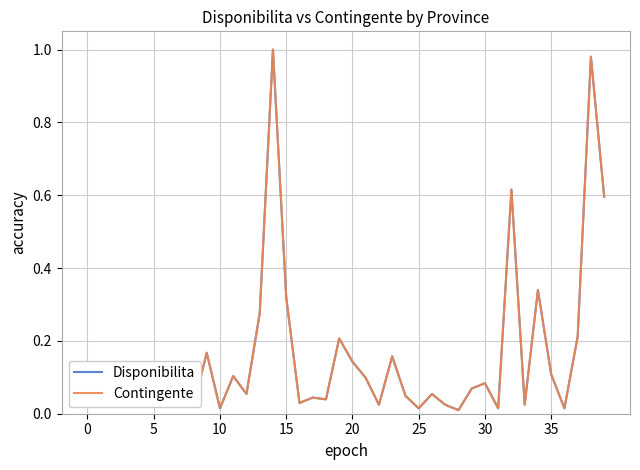

Is this an area chart (filled region under the line)?

No